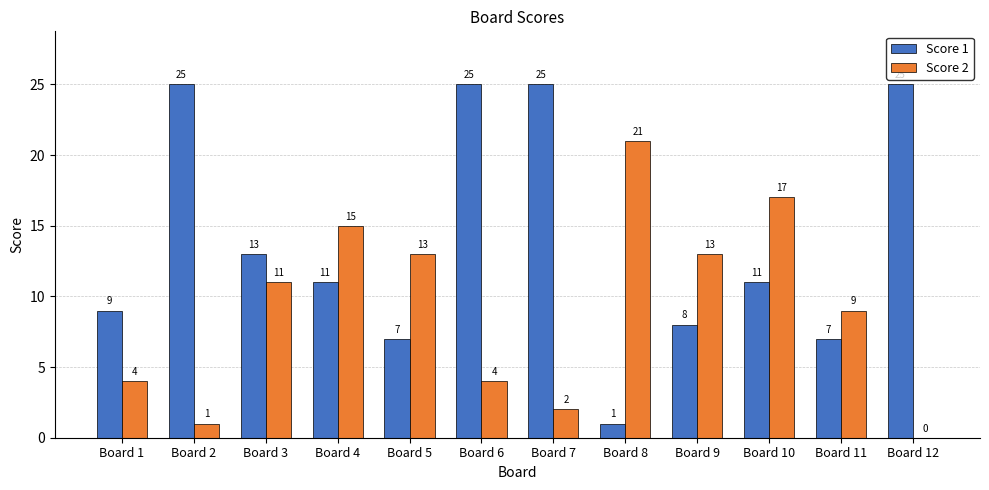

True or false: Score 1 has a value of 2 at Board 5.

False